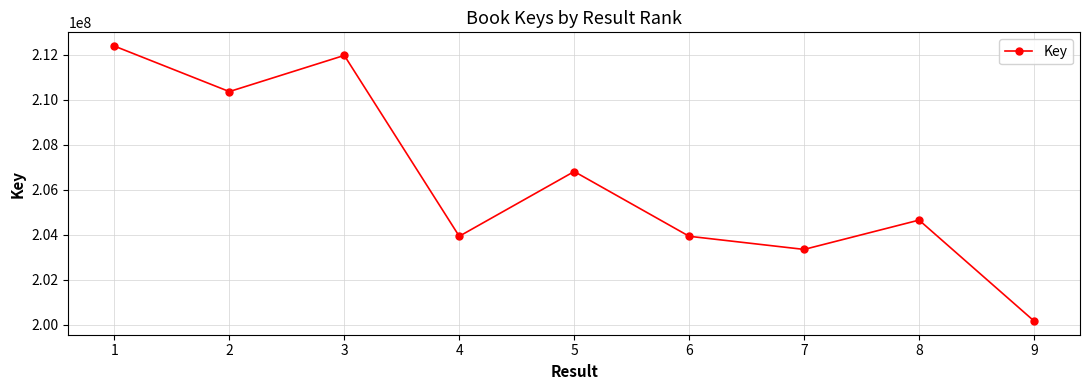

What is the average value?

206404749